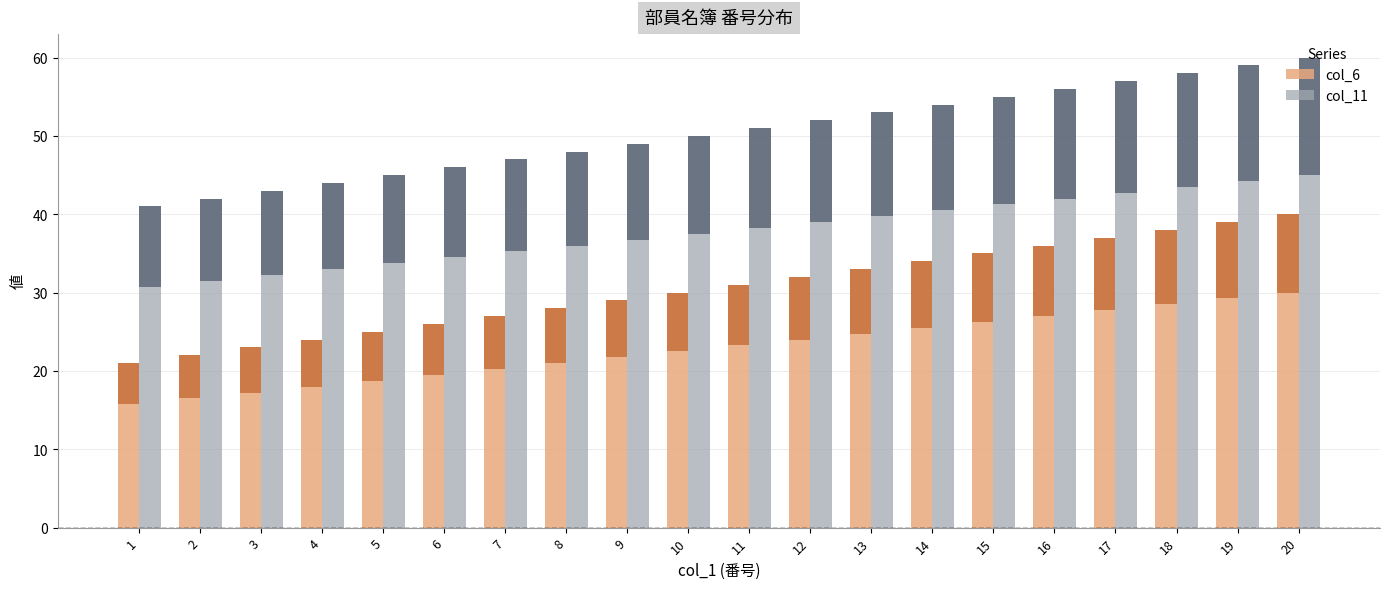

Which has a higher value, 20 or 13?

20